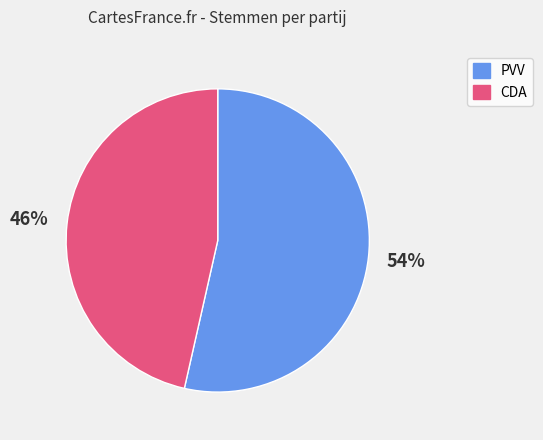

How many segments does this pie chart have?

2